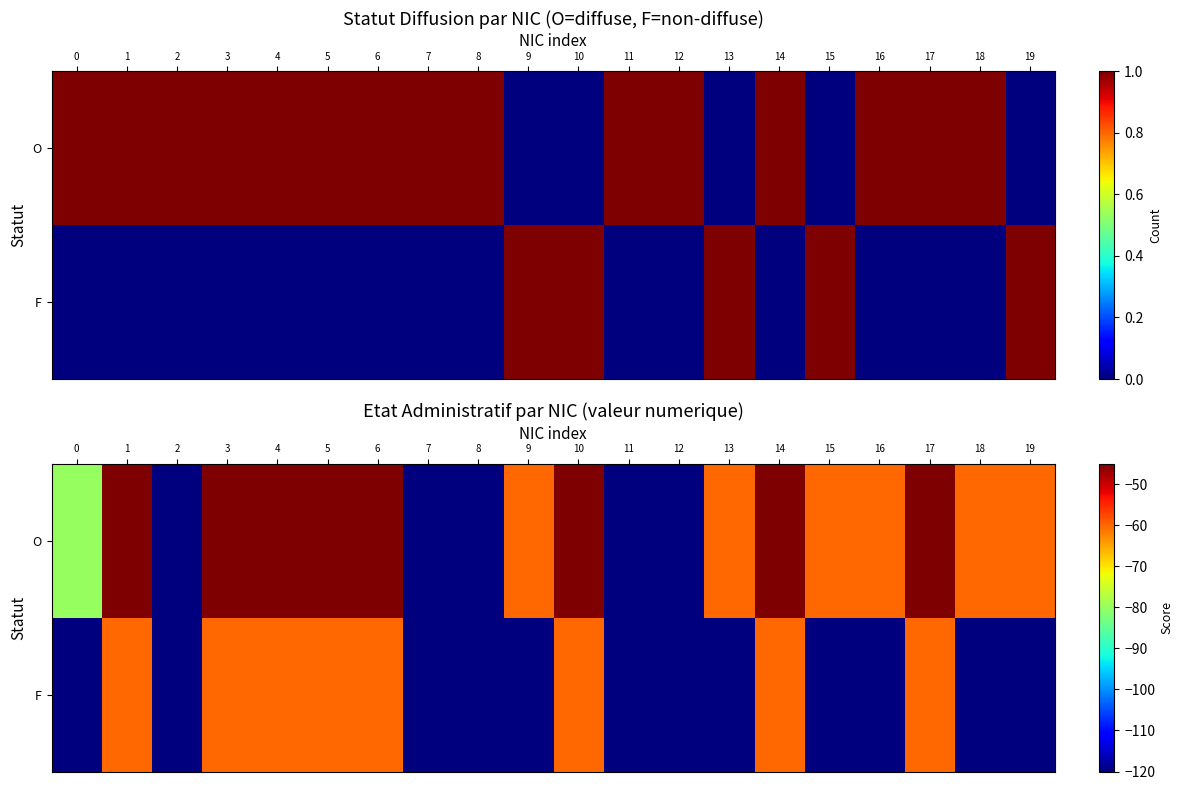

What is the spread (max minus min) of values at 14?

15